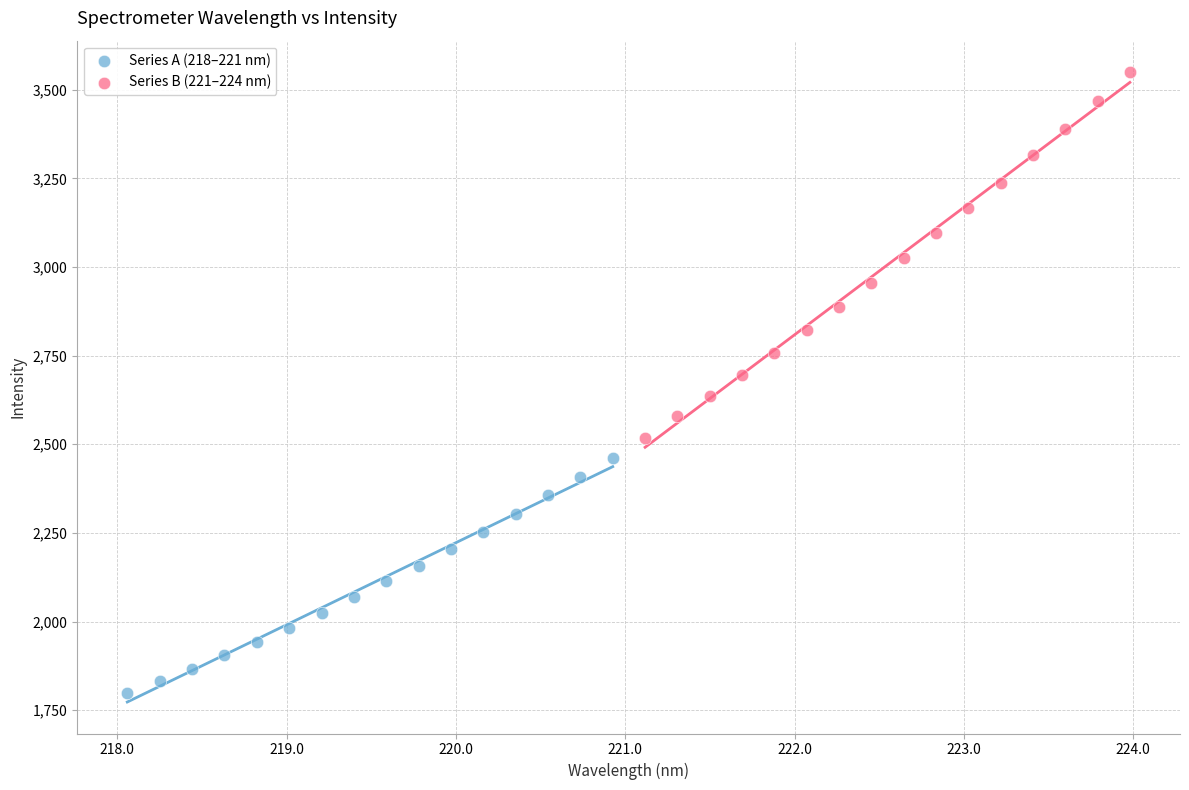

Which series has the largest Y range (max minus min)?

Series B (221–224 nm)